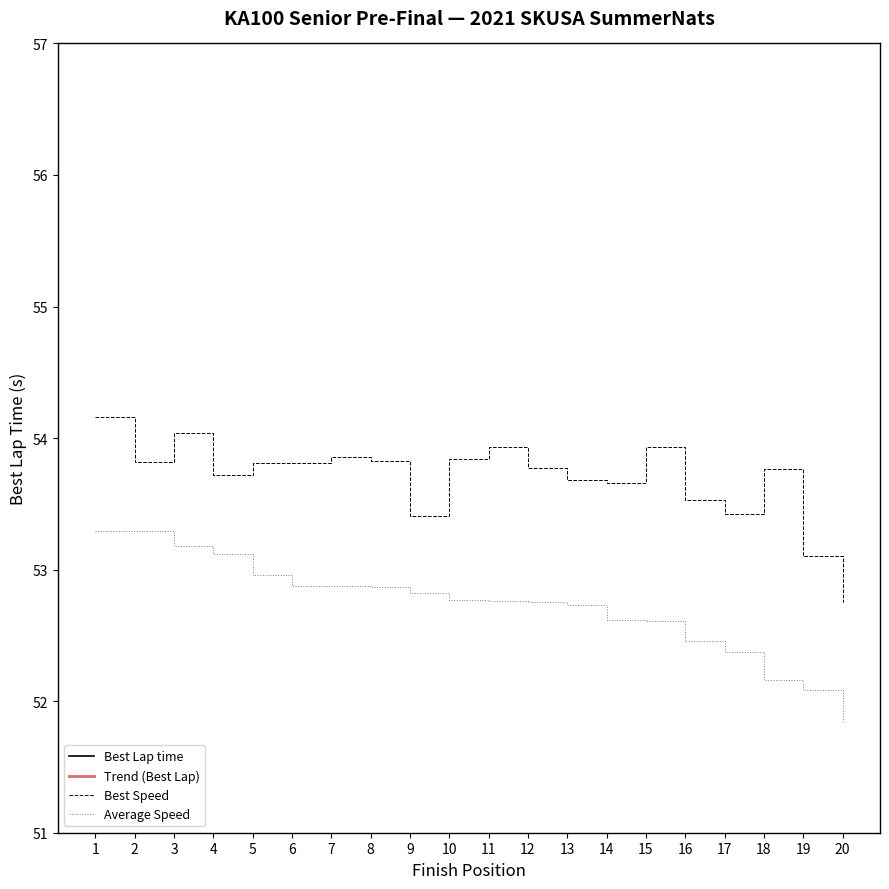

How many interior local valleys does the Best Speed series have?

5